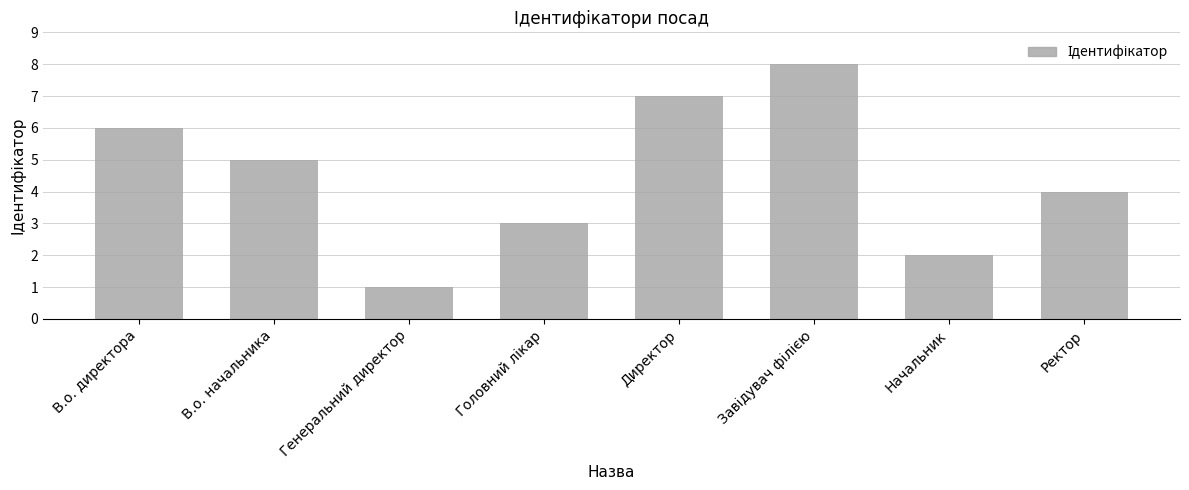

What is the value of the 5th bar from the left?

7